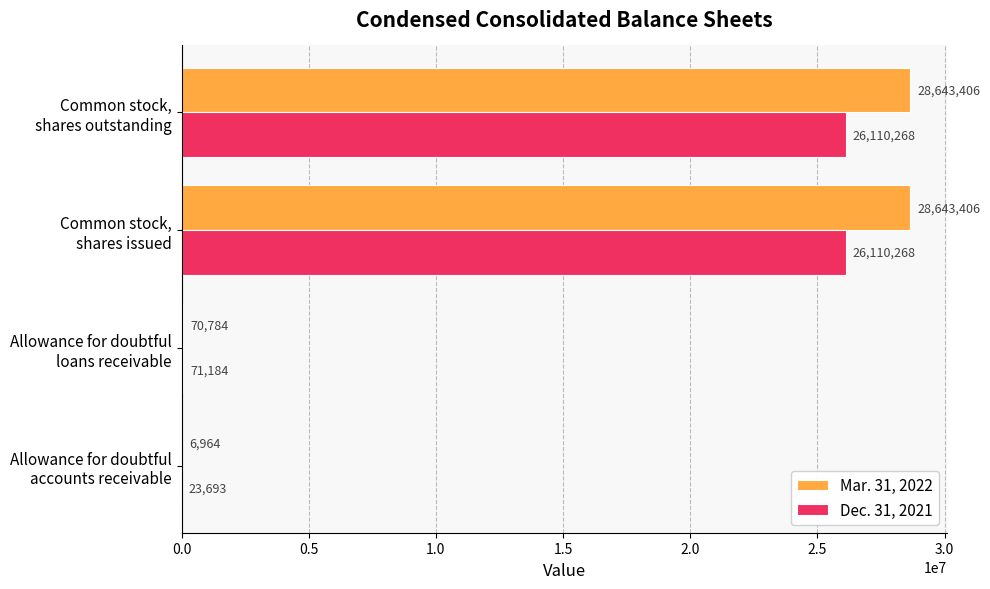

What are all the series names shown in the legend?

Mar. 31, 2022, Dec. 31, 2021